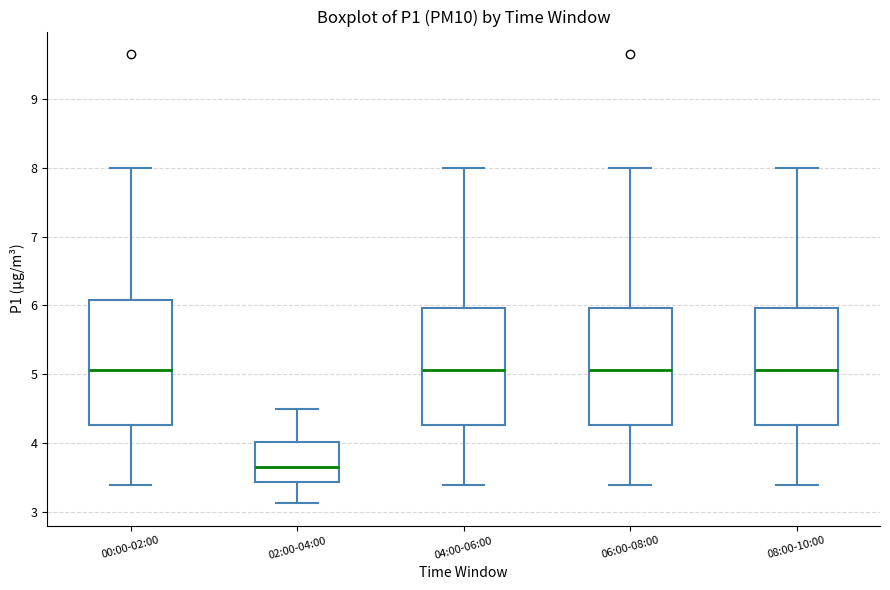

Reading left to right, transcribe this box plot: for each box, give where its median line is, the range the box spans, and where its two whiskers end, as read against the y-axis. The values are not printed on the chart, so give them approximately, as read against the axis.

00:00-02:00: median 5.1, box 4.3 to 6.1, whiskers 3.4 to 8.0
02:00-04:00: median 3.7, box 3.4 to 4.0, whiskers 3.1 to 4.5
04:00-06:00: median 5.1, box 4.3 to 6.0, whiskers 3.4 to 8.0
06:00-08:00: median 5.1, box 4.3 to 6.0, whiskers 3.4 to 8.0
08:00-10:00: median 5.1, box 4.3 to 6.0, whiskers 3.4 to 8.0